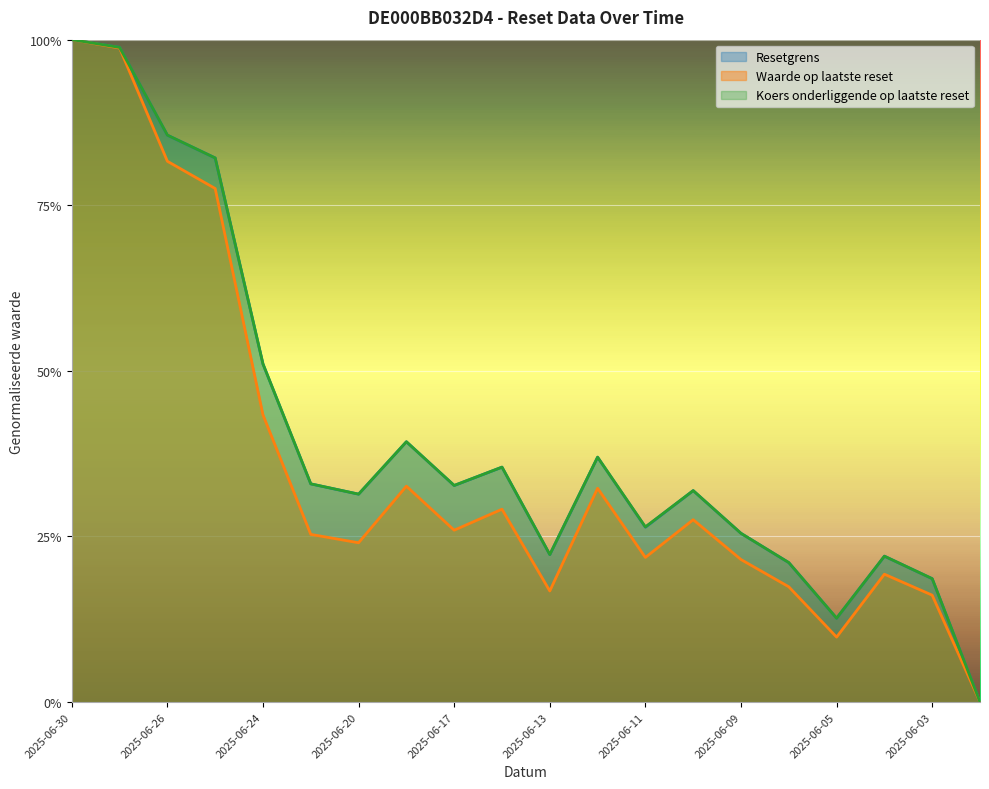

Reading left to right, list all the values displayed in this chart.

Resetgrens: 2025-06-30=1.0	2025-06-27=1.0	2025-06-26=0.9	2025-06-25=0.8	2025-06-24=0.5	2025-06-23=0.3	2025-06-20=0.3	2025-06-18=0.4	2025-06-17=0.3	2025-06-16=0.4	2025-06-13=0.2	2025-06-12=0.4	2025-06-11=0.3	2025-06-10=0.3	2025-06-09=0.3	2025-06-06=0.2	2025-06-05=0.1	2025-06-04=0.2	2025-06-03=0.2	2025-06-02=0.0
Waarde op laatste reset: 2025-06-30=1.0	2025-06-27=1.0	2025-06-26=0.8	2025-06-25=0.8	2025-06-24=0.4	2025-06-23=0.3	2025-06-20=0.2	2025-06-18=0.3	2025-06-17=0.3	2025-06-16=0.3	2025-06-13=0.2	2025-06-12=0.3	2025-06-11=0.2	2025-06-10=0.3	2025-06-09=0.2	2025-06-06=0.2	2025-06-05=0.1	2025-06-04=0.2	2025-06-03=0.2	2025-06-02=0.0
Koers onderliggende op laatste reset: 2025-06-30=1.0	2025-06-27=1.0	2025-06-26=0.9	2025-06-25=0.8	2025-06-24=0.5	2025-06-23=0.3	2025-06-20=0.3	2025-06-18=0.4	2025-06-17=0.3	2025-06-16=0.4	2025-06-13=0.2	2025-06-12=0.4	2025-06-11=0.3	2025-06-10=0.3	2025-06-09=0.3	2025-06-06=0.2	2025-06-05=0.1	2025-06-04=0.2	2025-06-03=0.2	2025-06-02=0.0